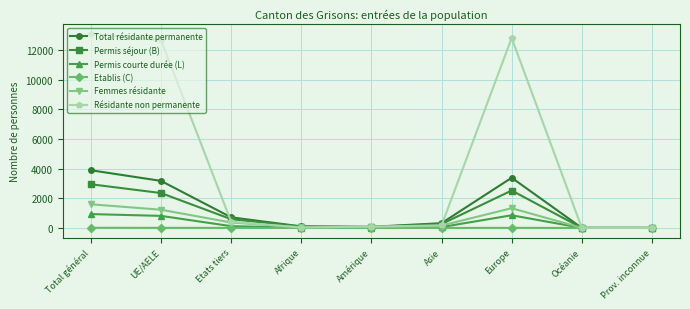

Where is Permis courte durée (L) nearest to the value 467?

Etats tiers